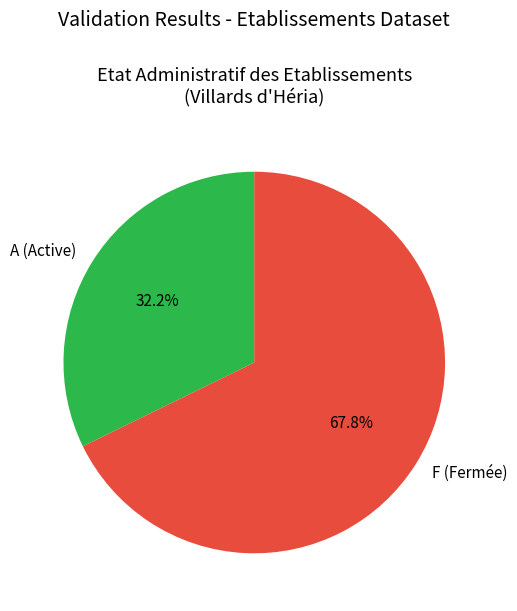

Which has a higher value, F (Fermée) or A (Active)?

F (Fermée)